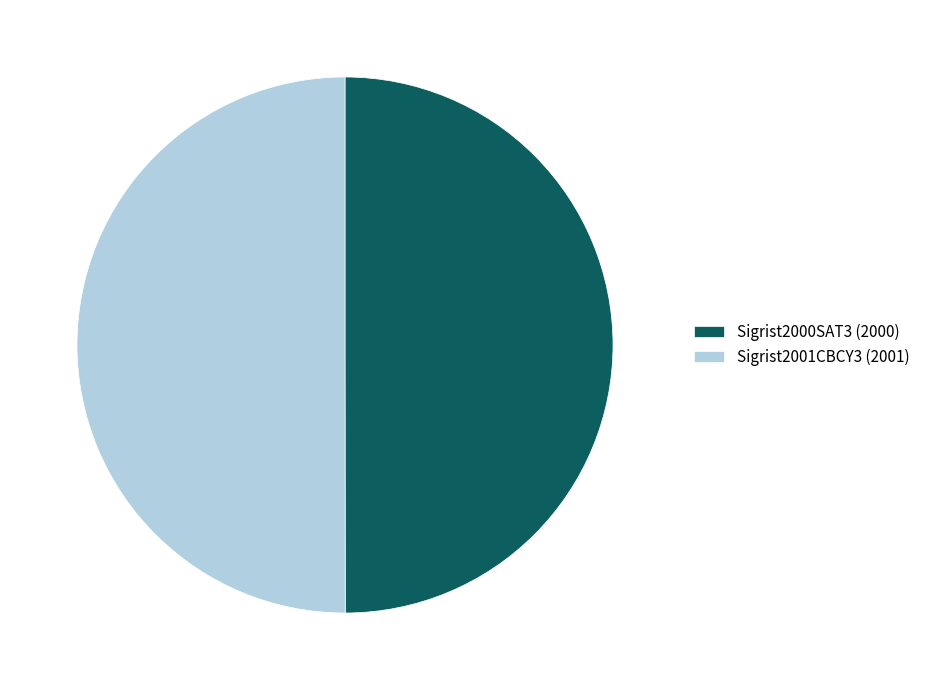

The Sigrist2000SAT3 (2000) slice represents 50% of the pie. True or false?

True